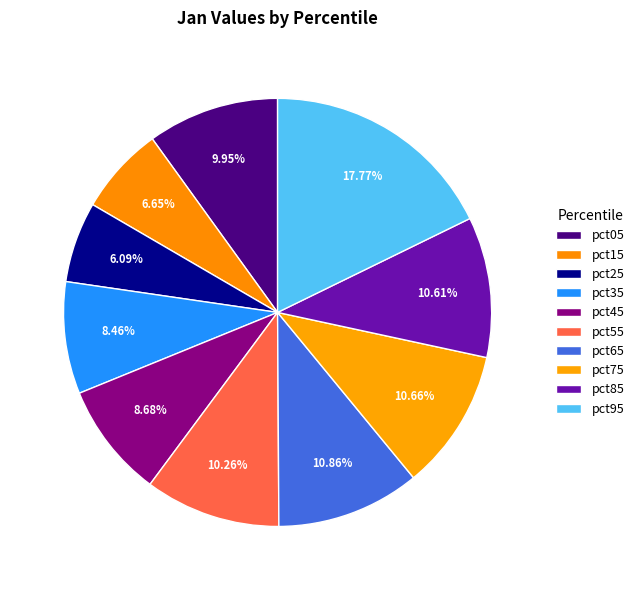

To the nearest percent, what portion does pct45 represent?

9%